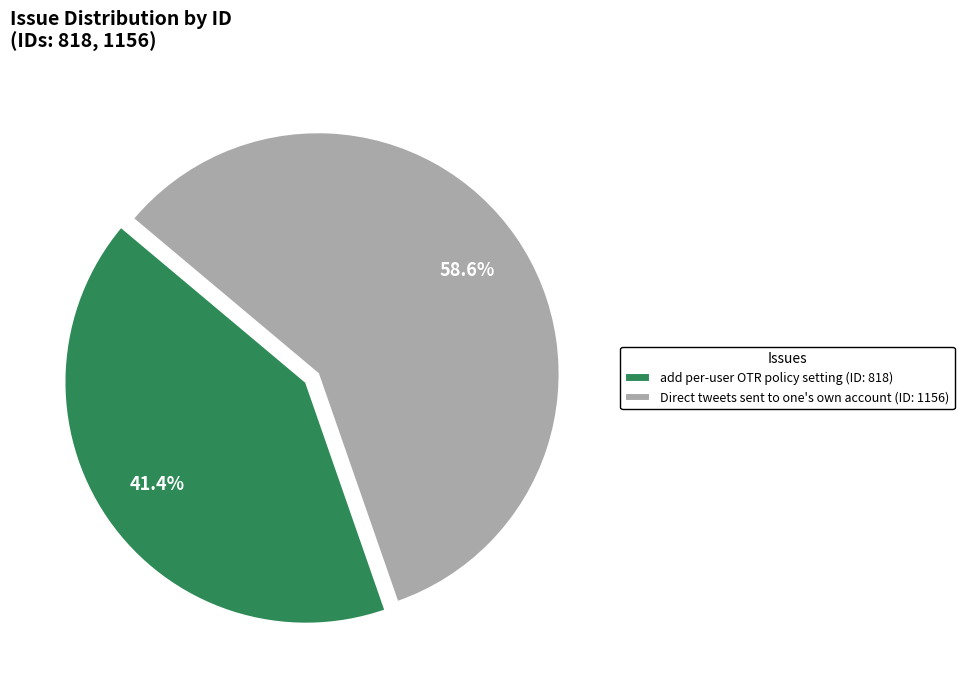

Is the sum of add per-user OTR policy setting and Direct tweets sent to one's own account greater than half?

Yes